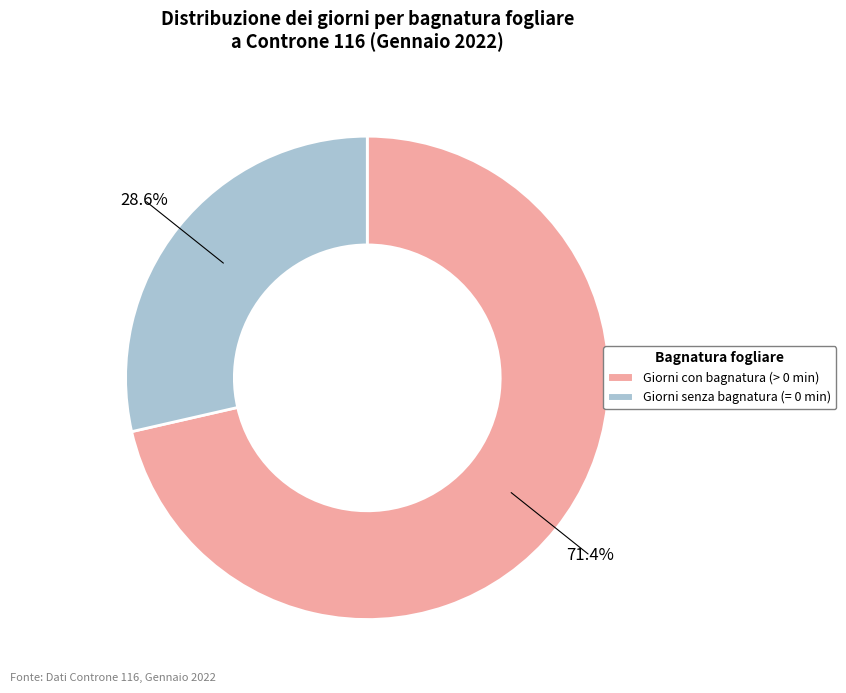

Is there any slice that represents more than half of the pie?

Yes